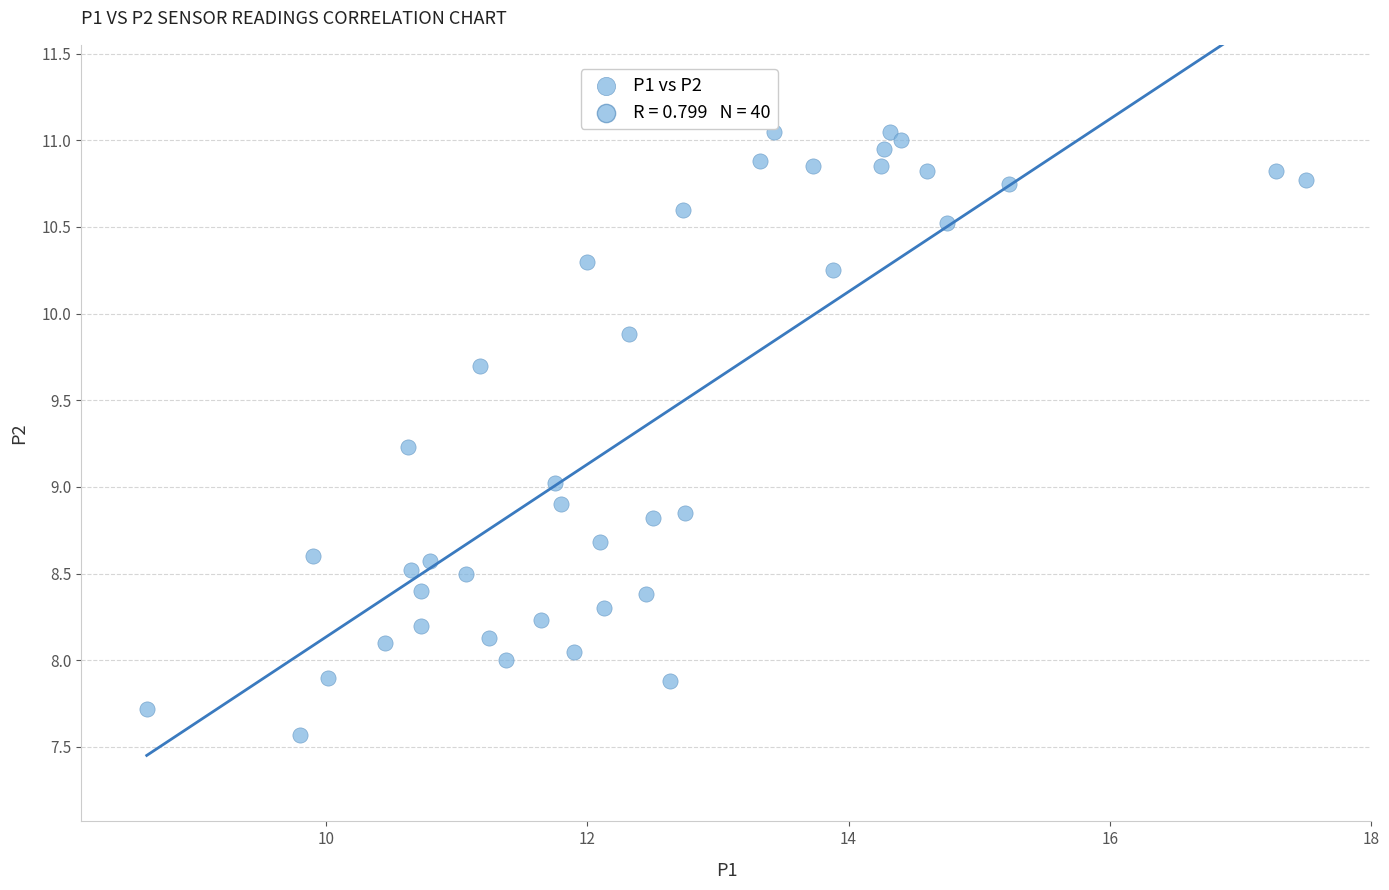

What is the range of Y values (max minus min)?

3.5